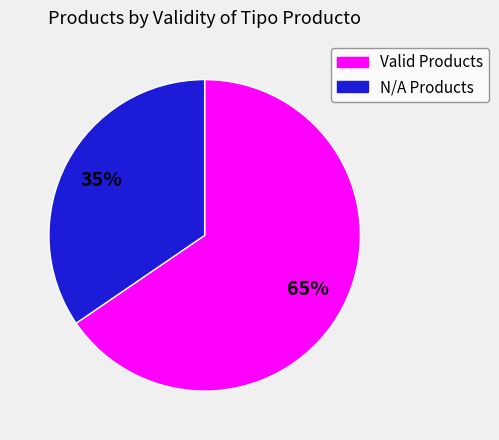

To the nearest percent, what is the average slice percentage?

50%